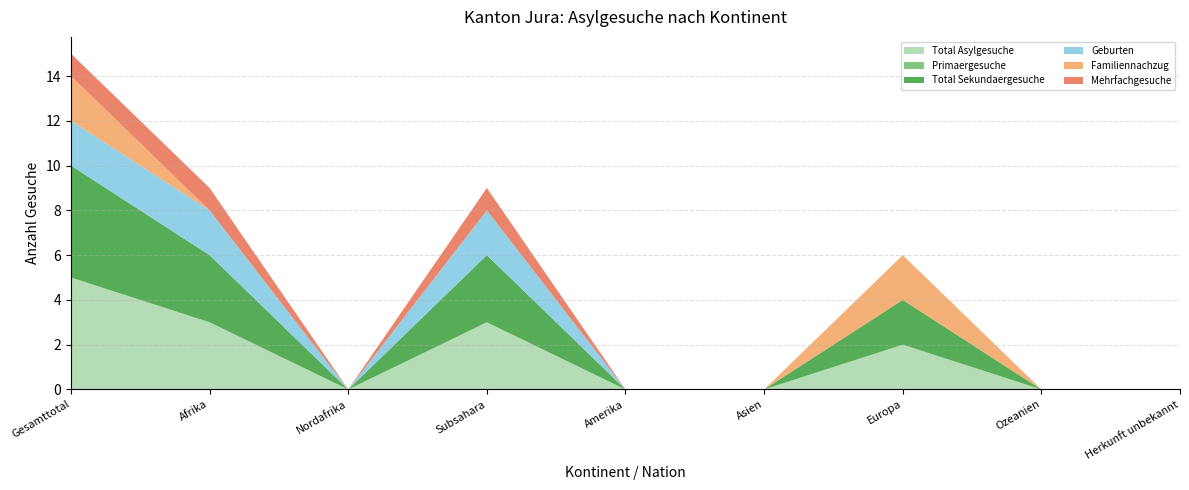

Reading right to left, what are all the values shown in this chart?

Total Asylgesuche: 0	0	2	0	0	3	0	3	5
Primaergesuche: 0	0	0	0	0	0	0	0	0
Total Sekundaergesuche: 0	0	2	0	0	3	0	3	5
Geburten: 0	0	0	0	0	2	0	2	2
Familiennachzug: 0	0	2	0	0	0	0	0	2
Mehrfachgesuche: 0	0	0	0	0	1	0	1	1